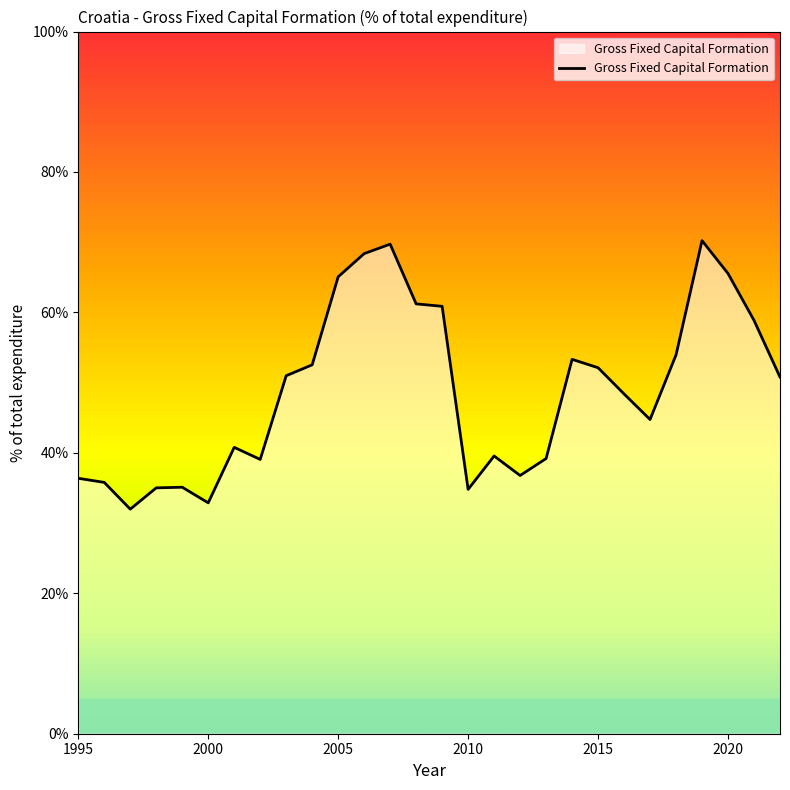

Is this an area chart (filled region under the line)?

Yes